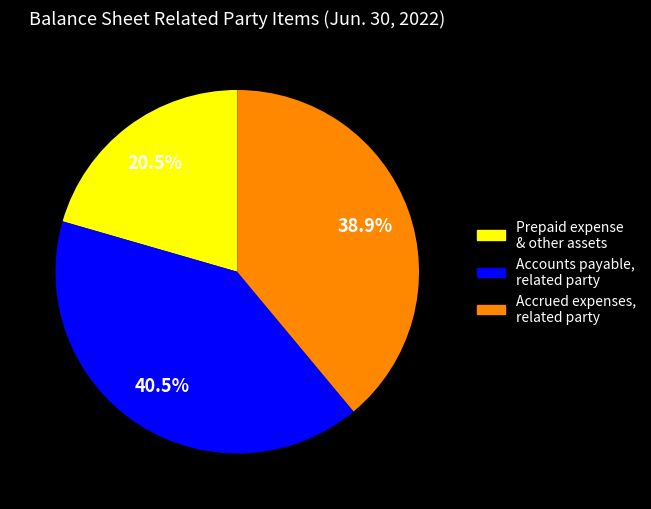

Is there a majority slice in this chart?

No